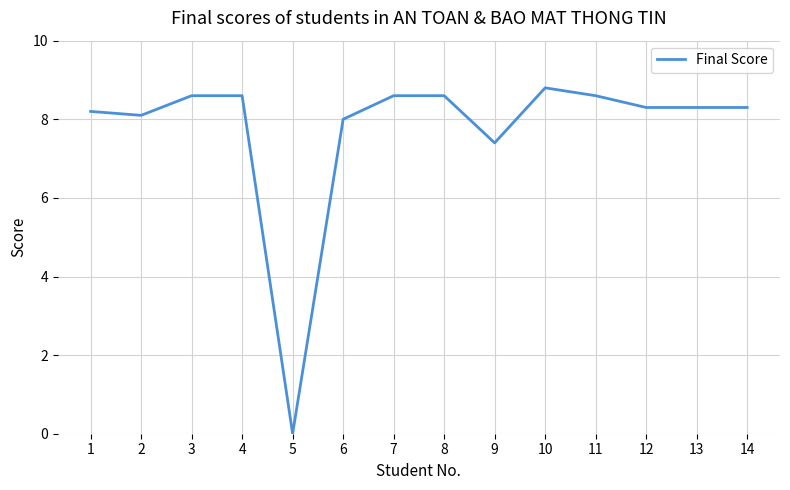

What is the change in value from 4 to 5?

-8.6